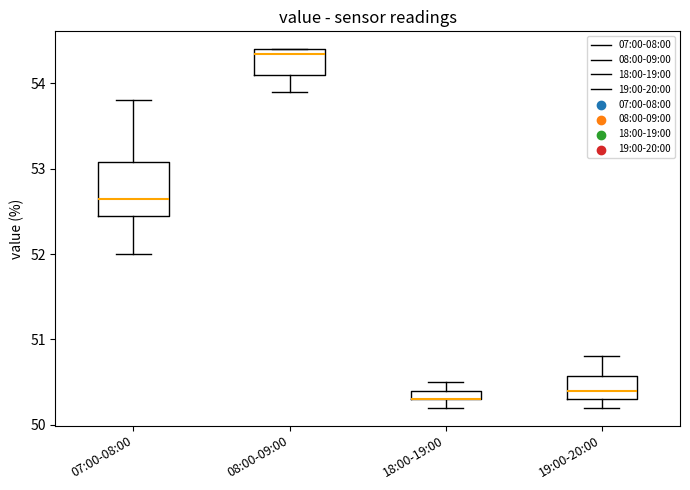

Where is the lower edge of the box for 18:00-19:00 on the y-axis? The values are not printed on the chart, so give them approximately, as read against the axis.

50.3